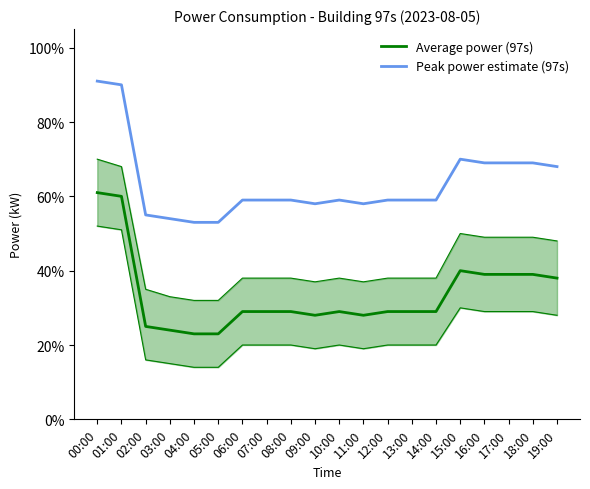

What position from the right is 14:00?

6